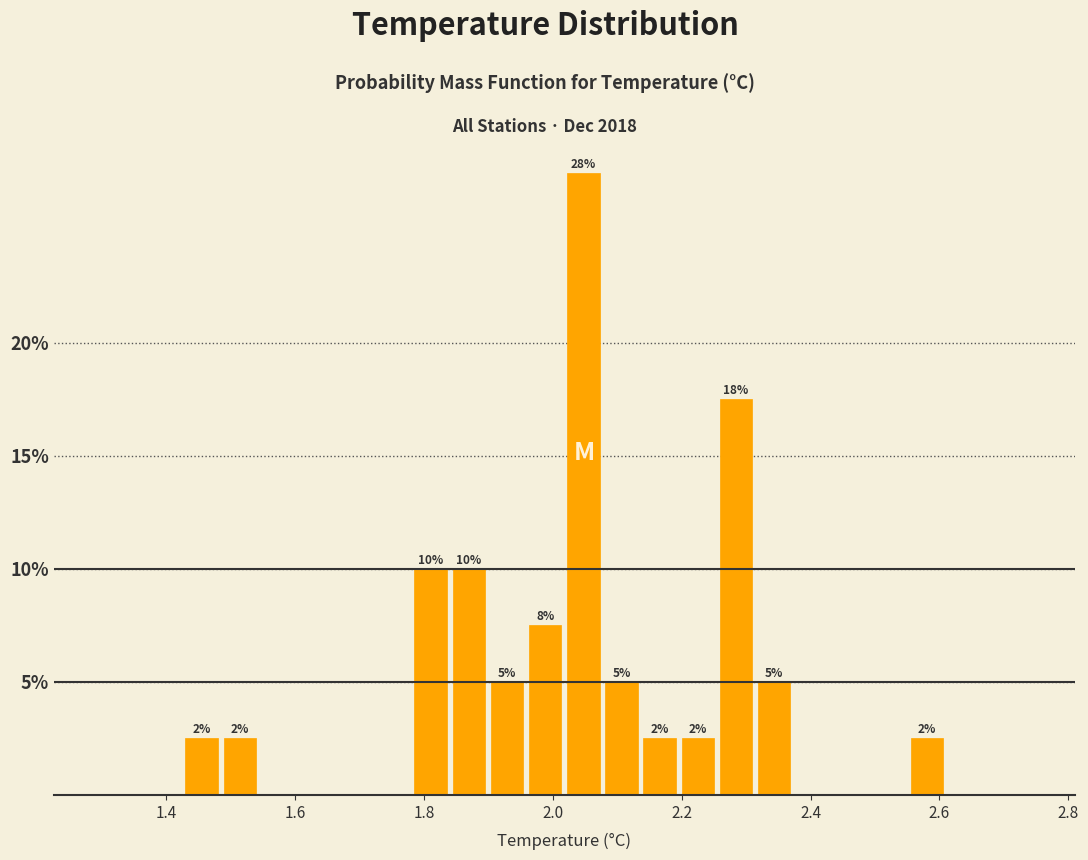

Read against the x-axis, roughly where is the centre of the tallest bar?

2.04